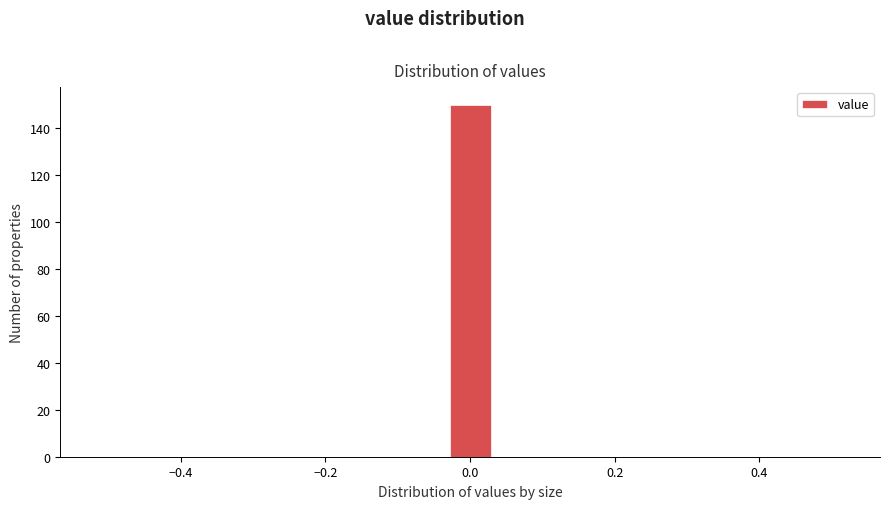

Around what value on the x-axis is the tallest bar? Give the approximate position of its centre, as read against the axis.

0.00